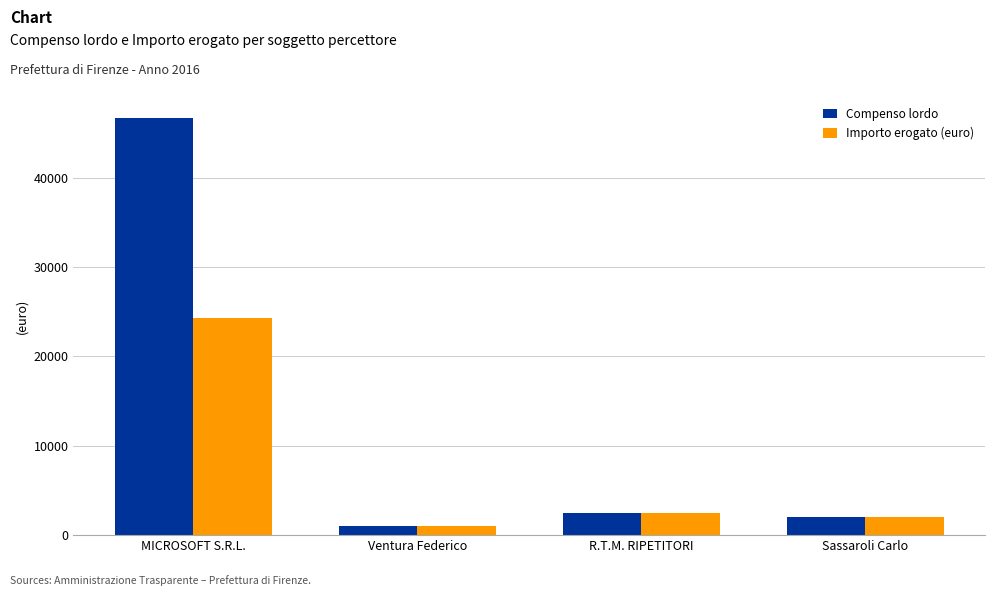

Where is Importo erogato (euro) nearest to the value 12669?

R.T.M. RIPETITORI